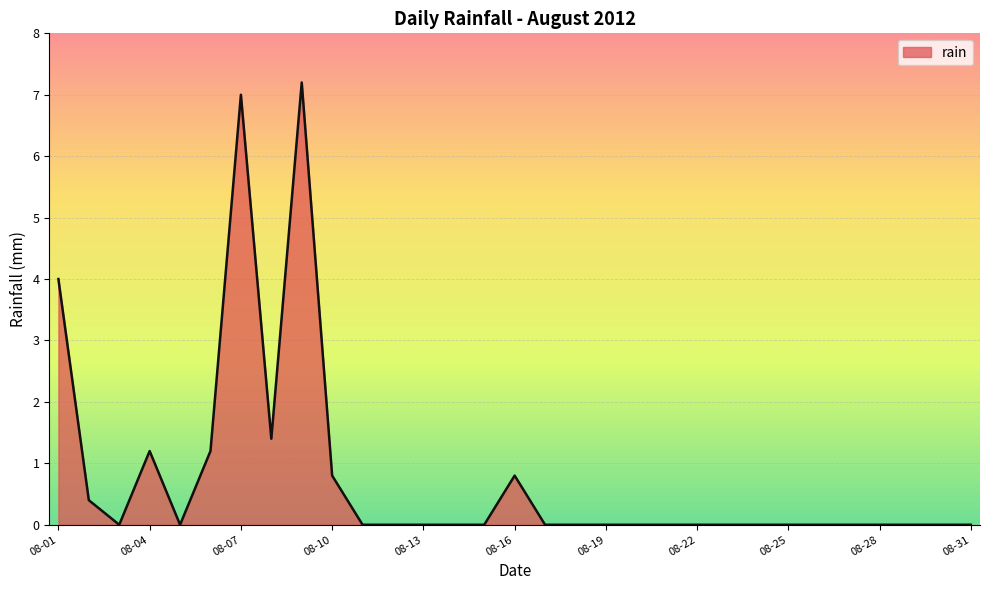

What is the difference between the maximum and minimum values?

7.2